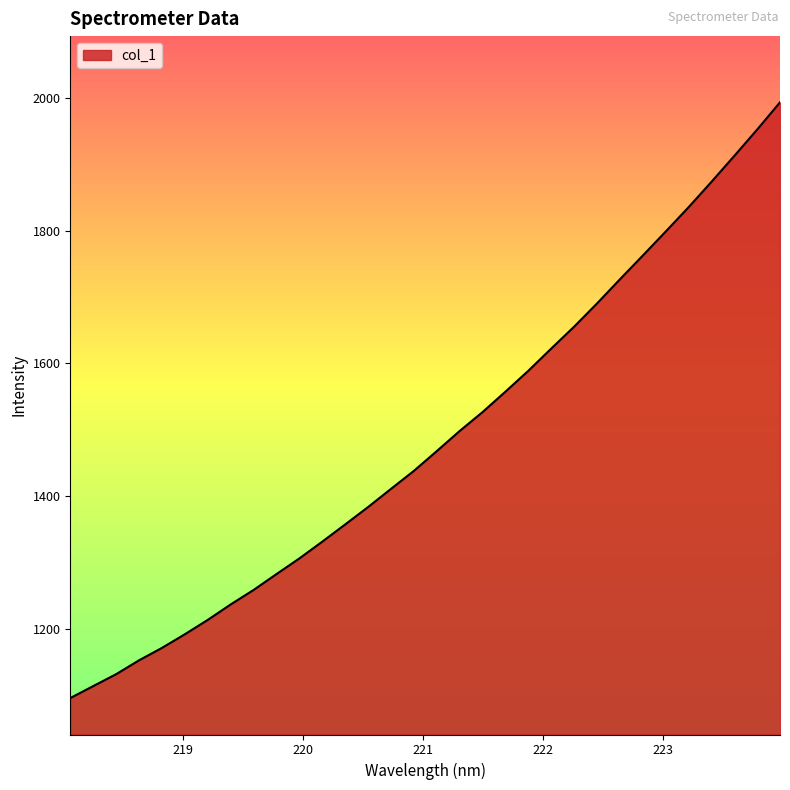

What is the smallest value displayed?

1096.5